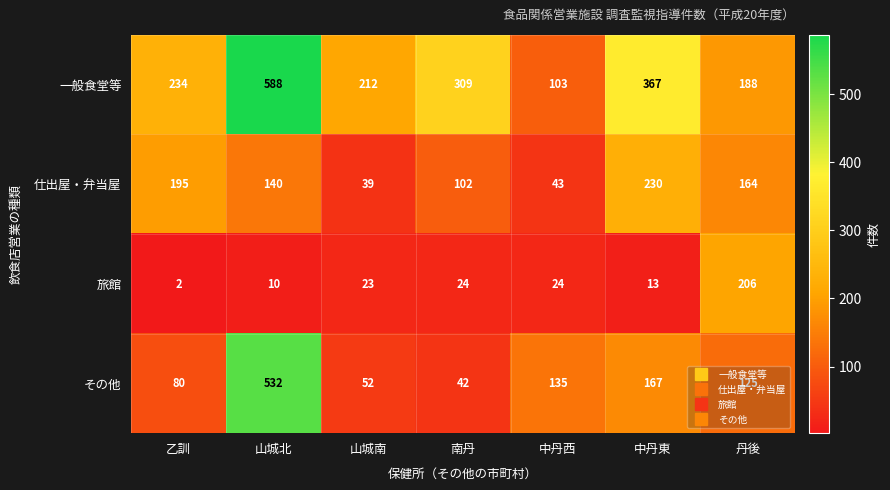

The 一般食堂等 series shows 142 at 山城南. True or false?

False